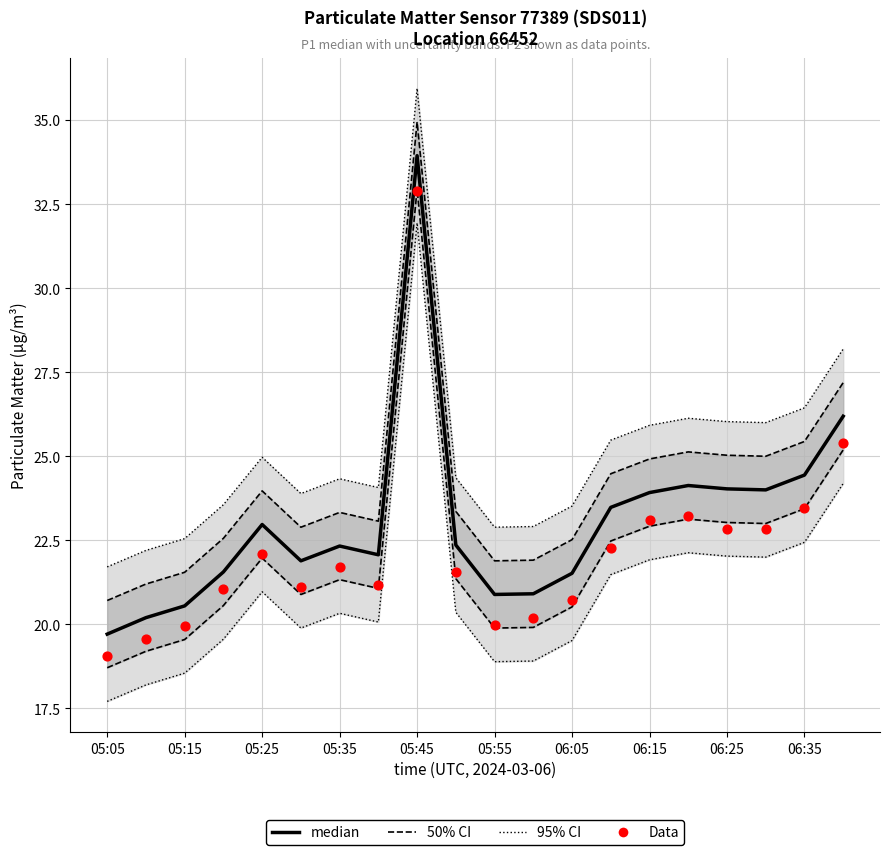

What are all the series names shown in the legend?

50% CI, 95% CI, median, Data